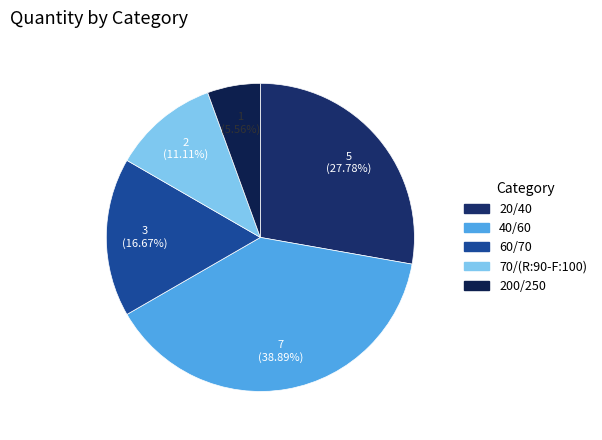

To the nearest percent, what is the combined percentage of 60/70 and 70/(R:90-F:100)?

28%